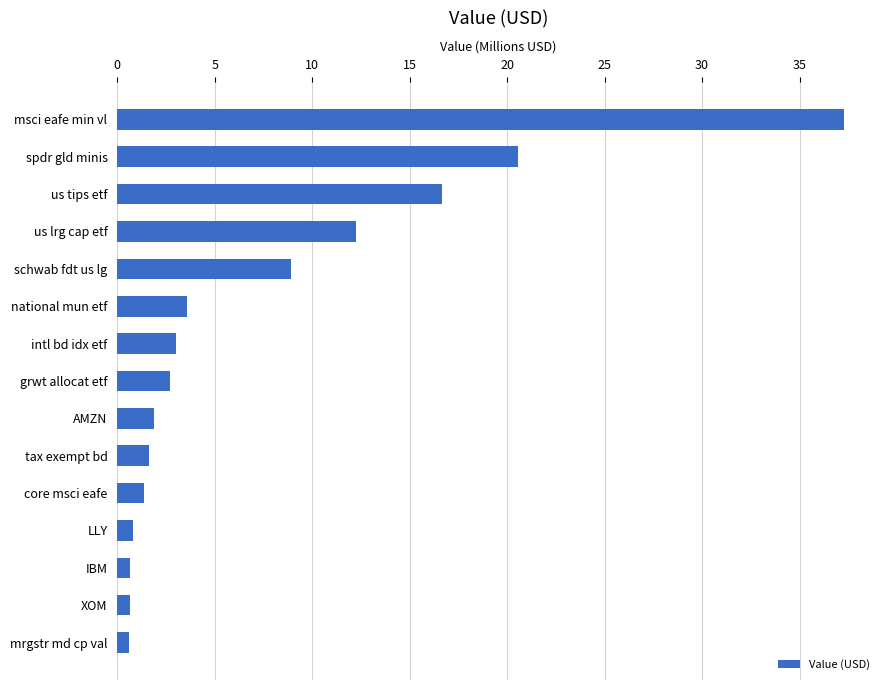

What is the difference between the maximum and second lowest values?

36.6